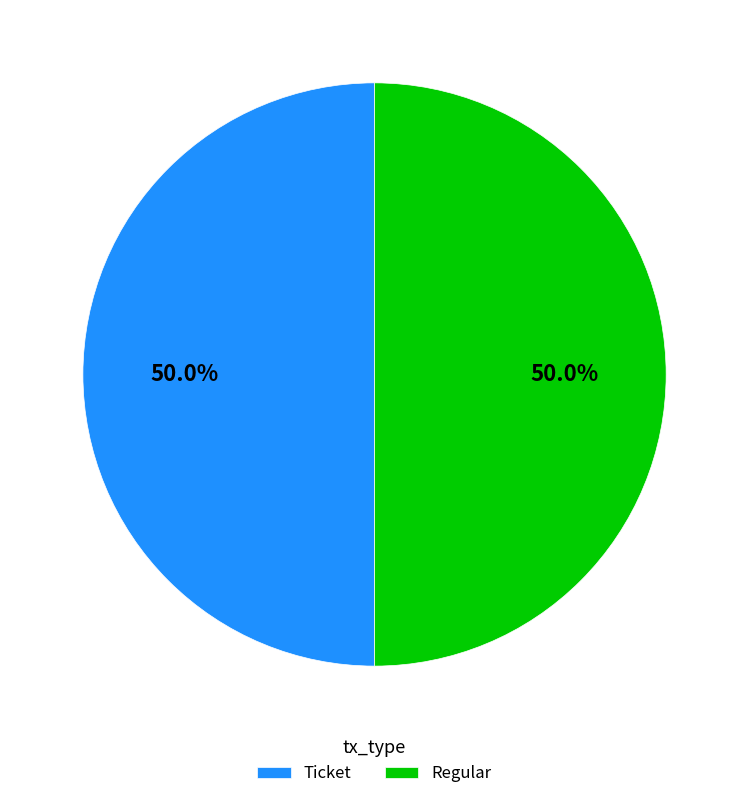

Approximately how many times larger is the value at Regular compared to Ticket?

1.0